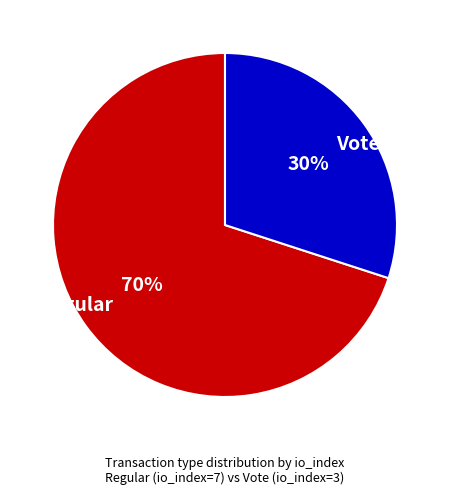

To the nearest percent, what is the difference between the Vote and Regular slice percentages?

40%